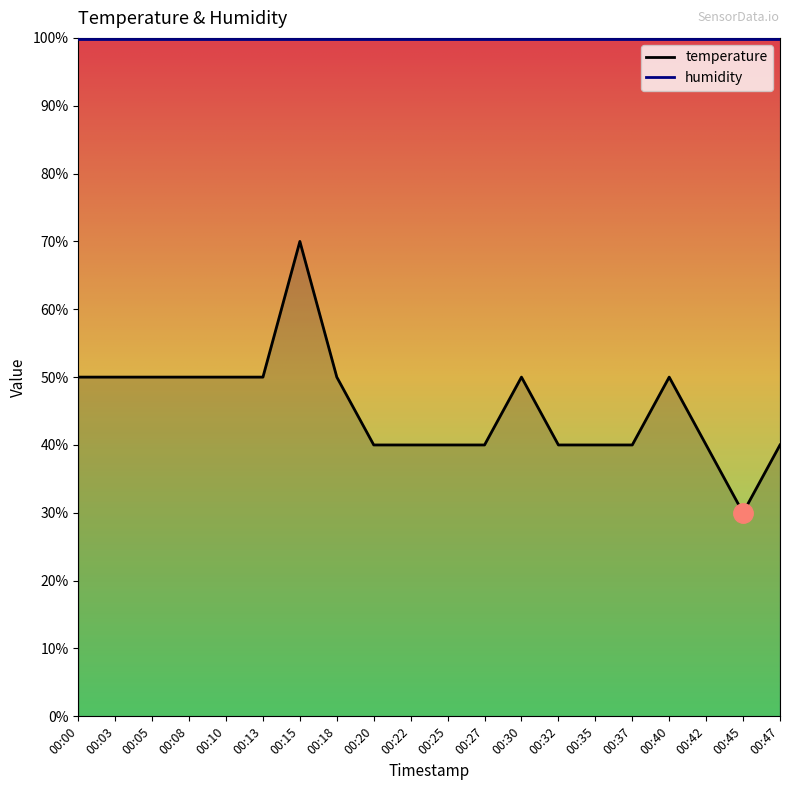

Is it true that the value at 00:15 is 70?

True